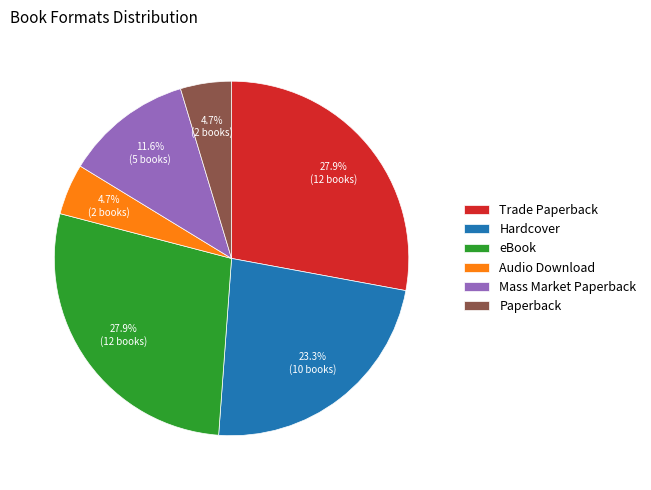

The Audio Download slice represents 5% of the pie. True or false?

True